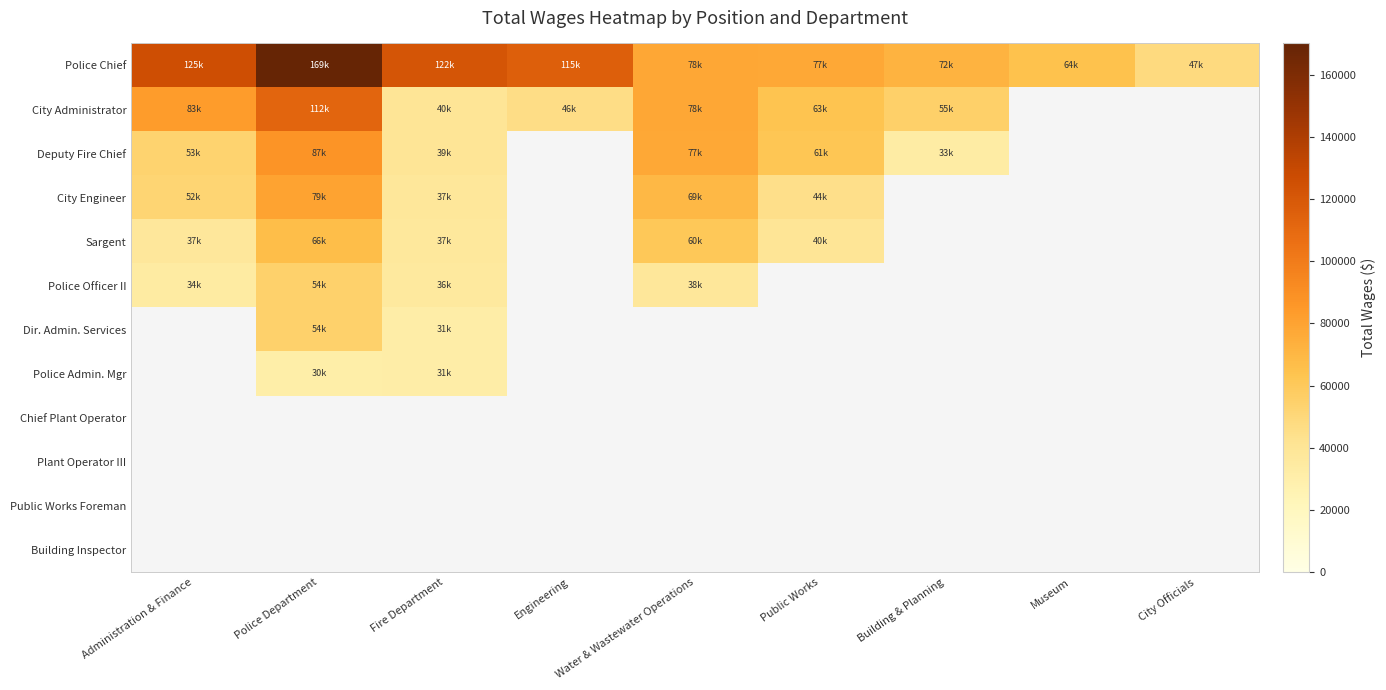

Which category has the highest value in the City Engineer series?

Police Department